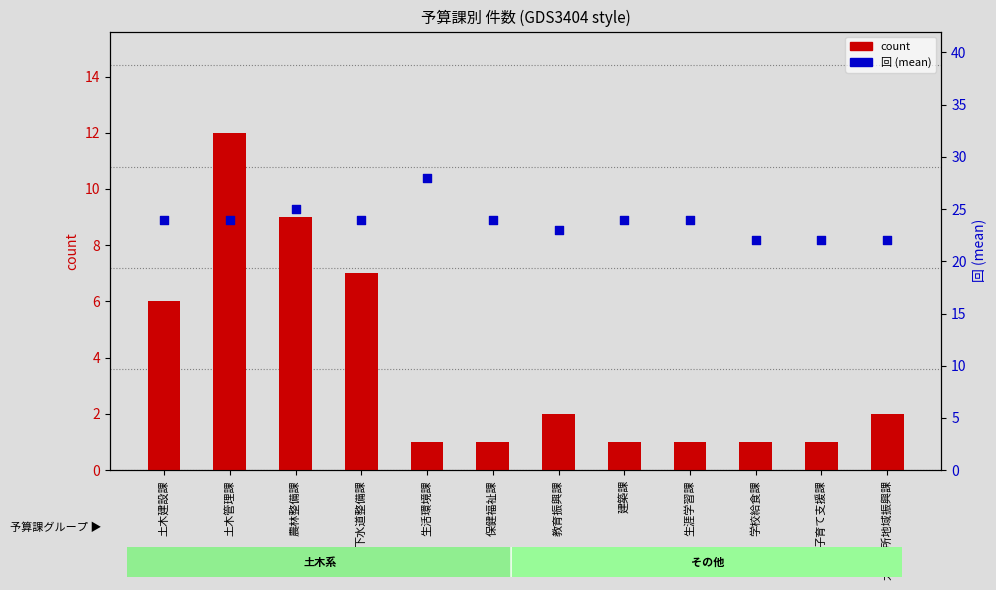

At which category is the sum across all series the highest?

土木管理課